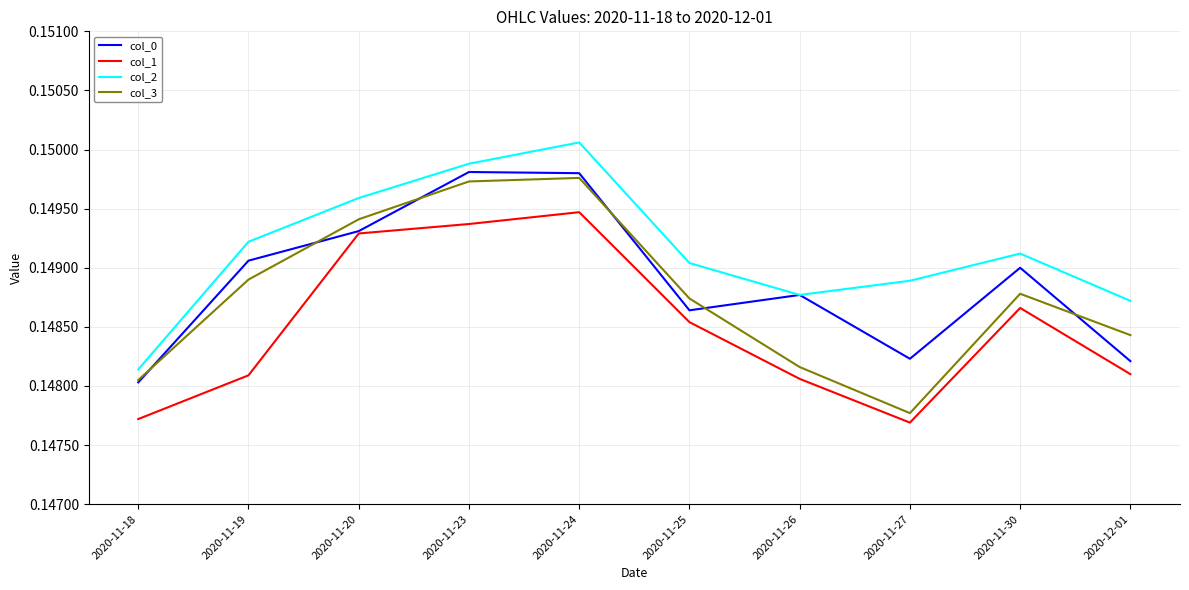

List the series in order of their overall mean, highest first.

col_2, col_0, col_3, col_1